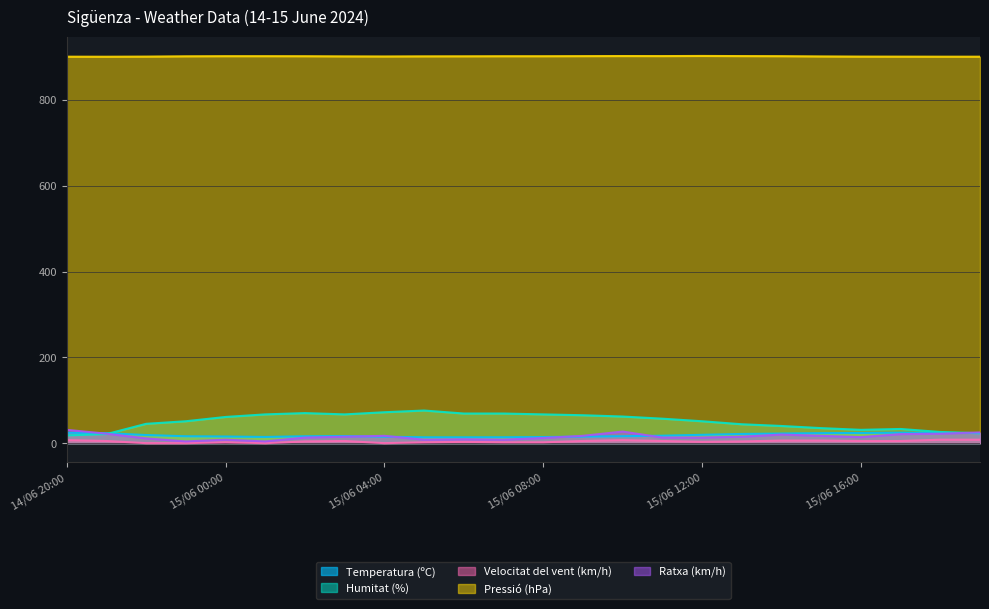

What is the label of the 4th point from the right?

15/06 16:00